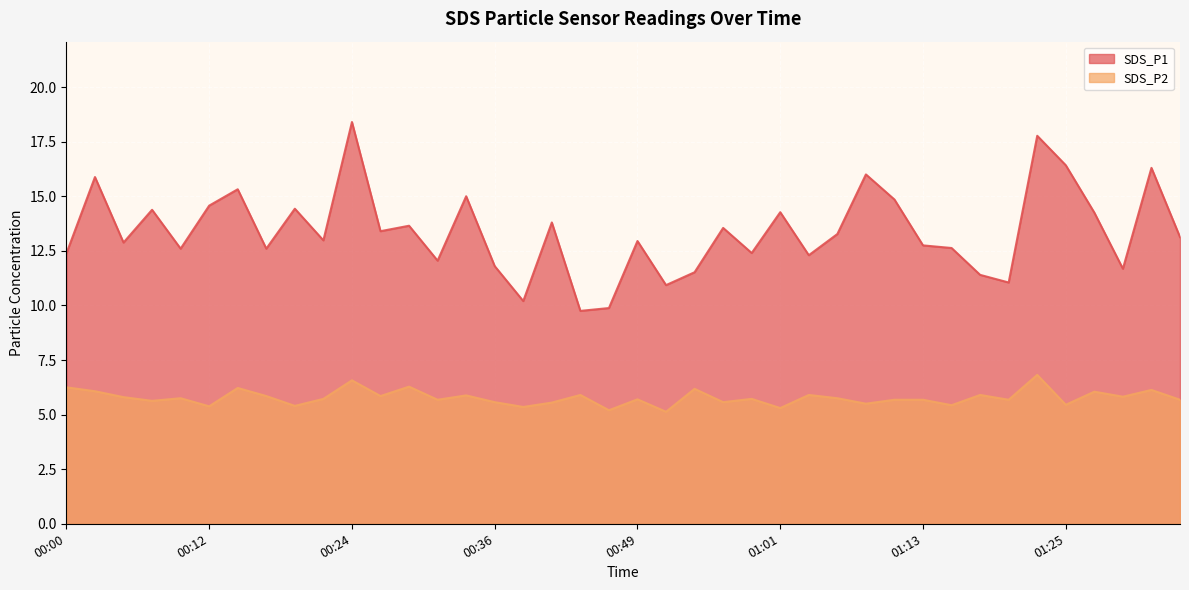

Which series has the largest total across all categories?

SDS_P1